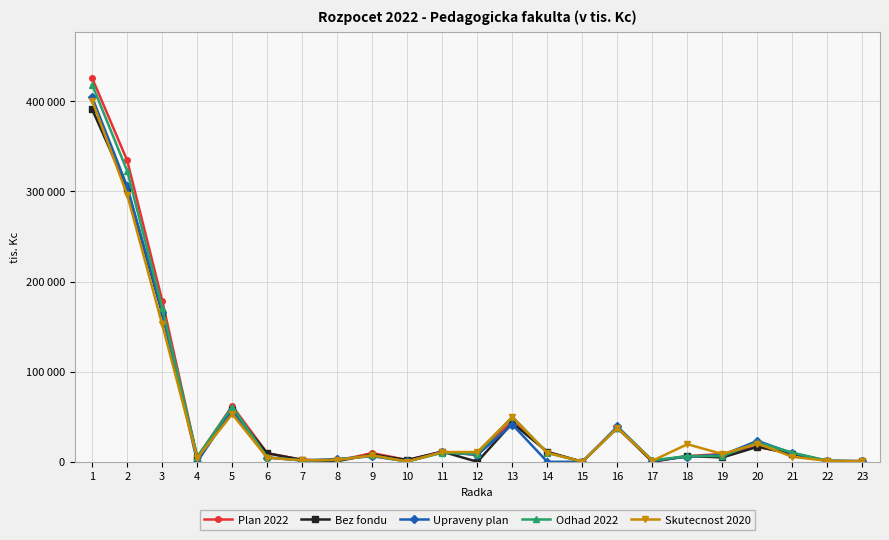

What is the difference between the Skutecnost 2020 values at 12 and 4?

6700